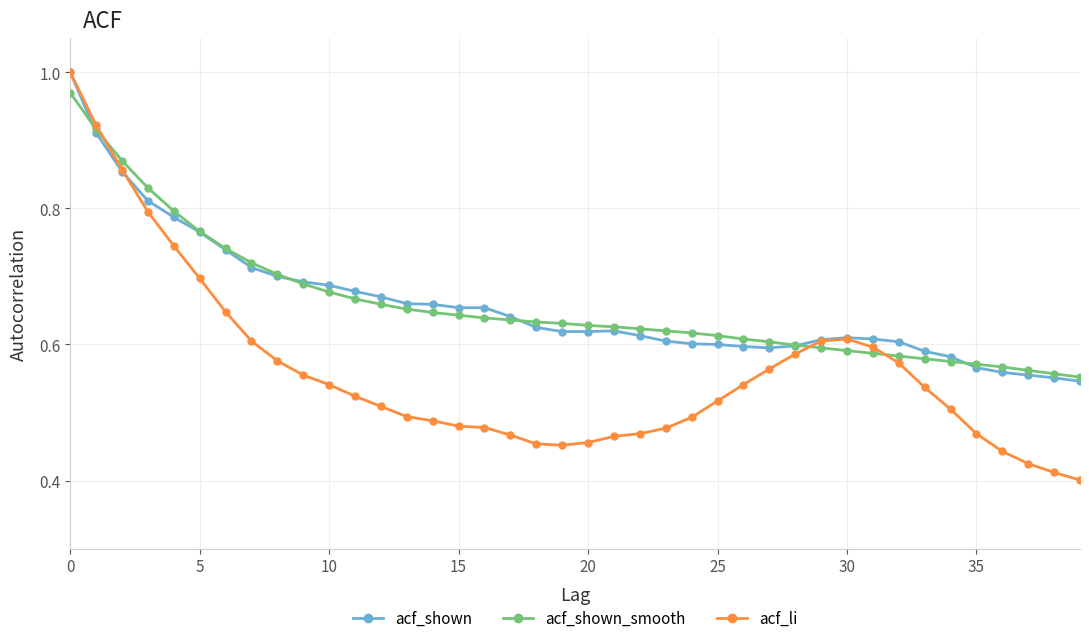

Which series has the widest spread of values?

acf_li